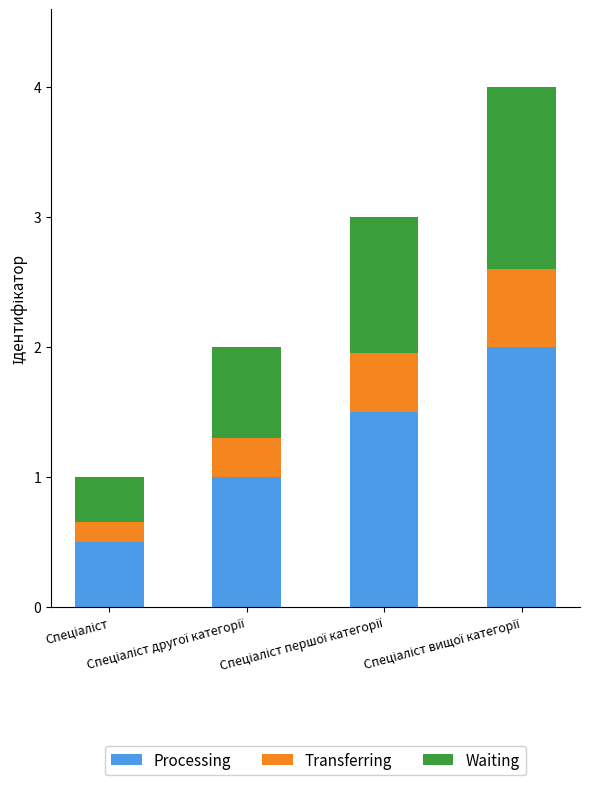

What is the difference between the maximum and minimum values in the Processing series?

1.5